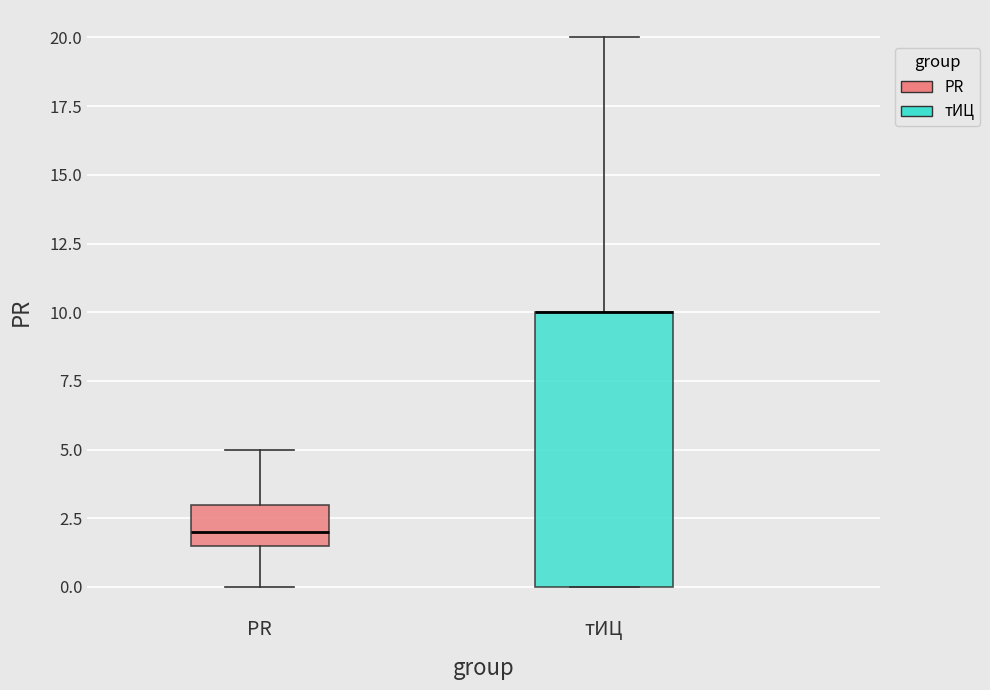

Reading left to right, transcribe this box plot: for each box, give where its median line is, the range the box spans, and where its two whiskers end, as read against the y-axis. The values are not printed on the chart, so give them approximately, as read against the axis.

PR: median 2.0, box 1.5 to 3.0, whiskers 0.0 to 5.0
тИЦ: median 10.0 (drawn on the box's upper edge), box 0.0 to 10.0, whiskers 0.0 to 20.0